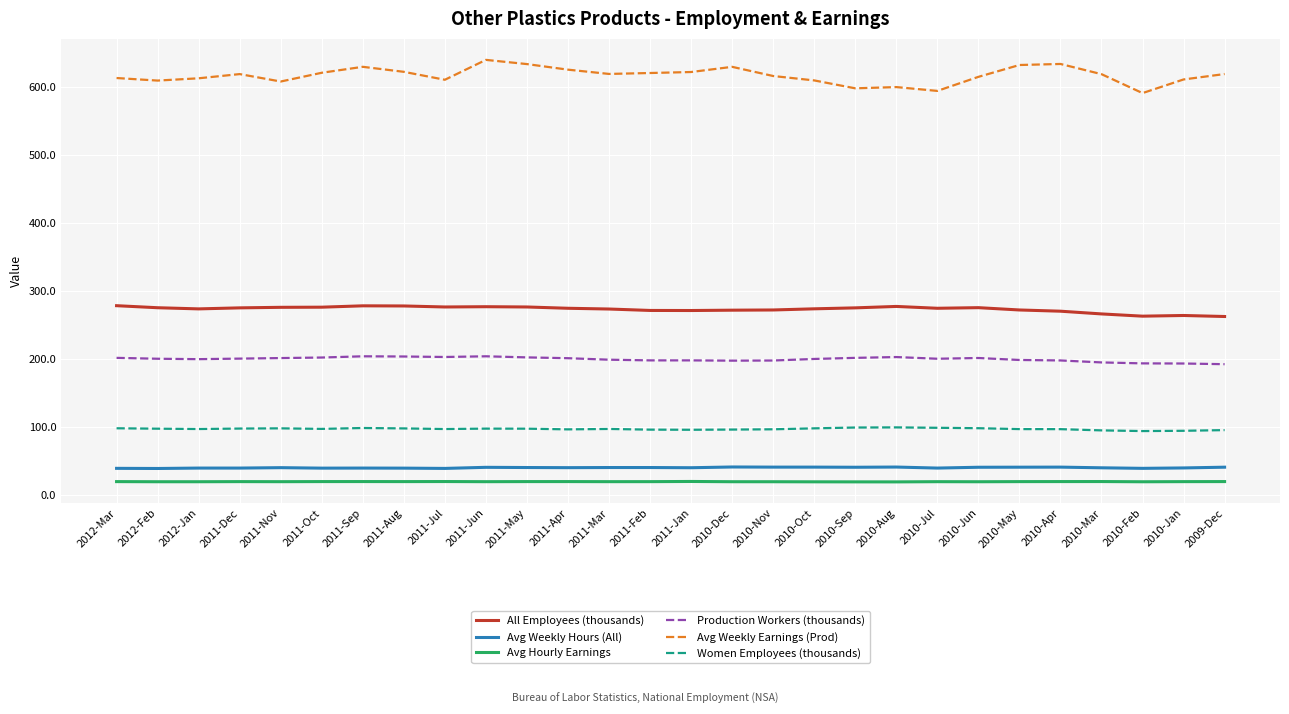

In Women Employees (thousands), how many points are higher than both neighbors (excluding endpoints)?

5